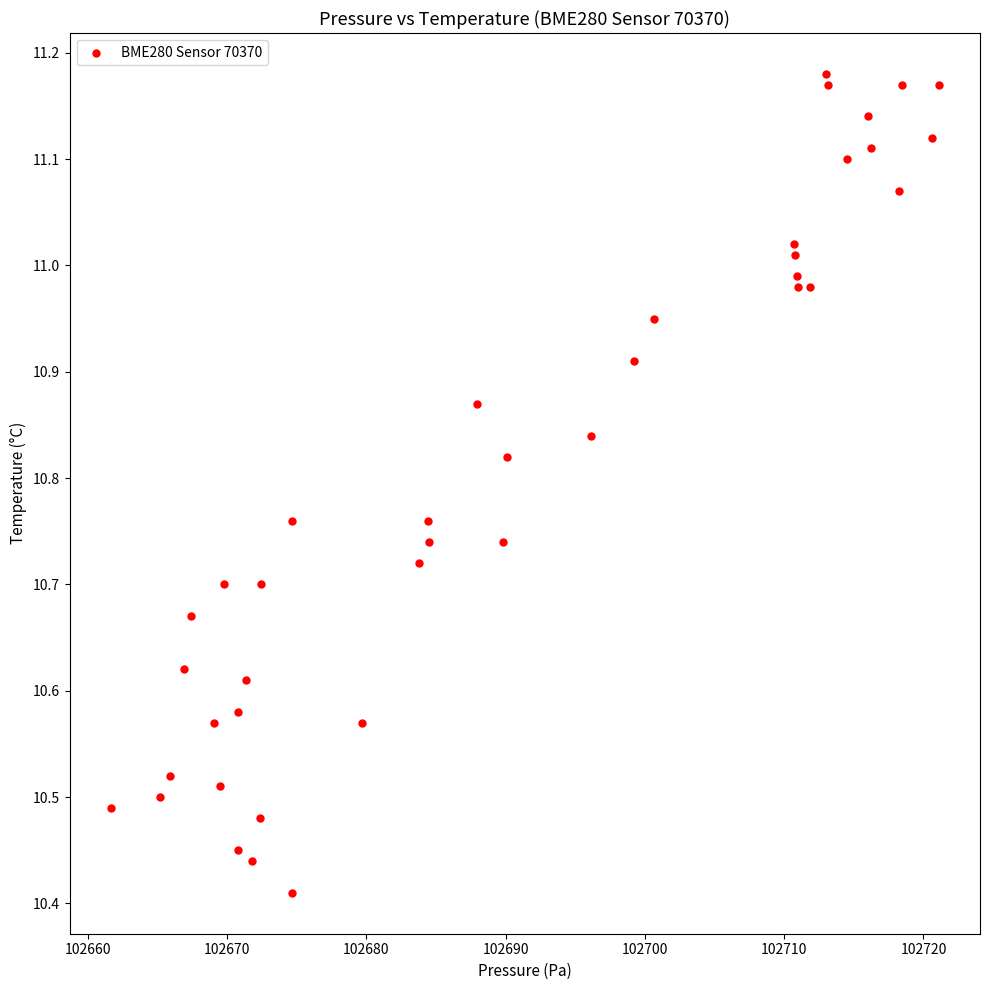

What is the range of X values (max minus min)?

59.4